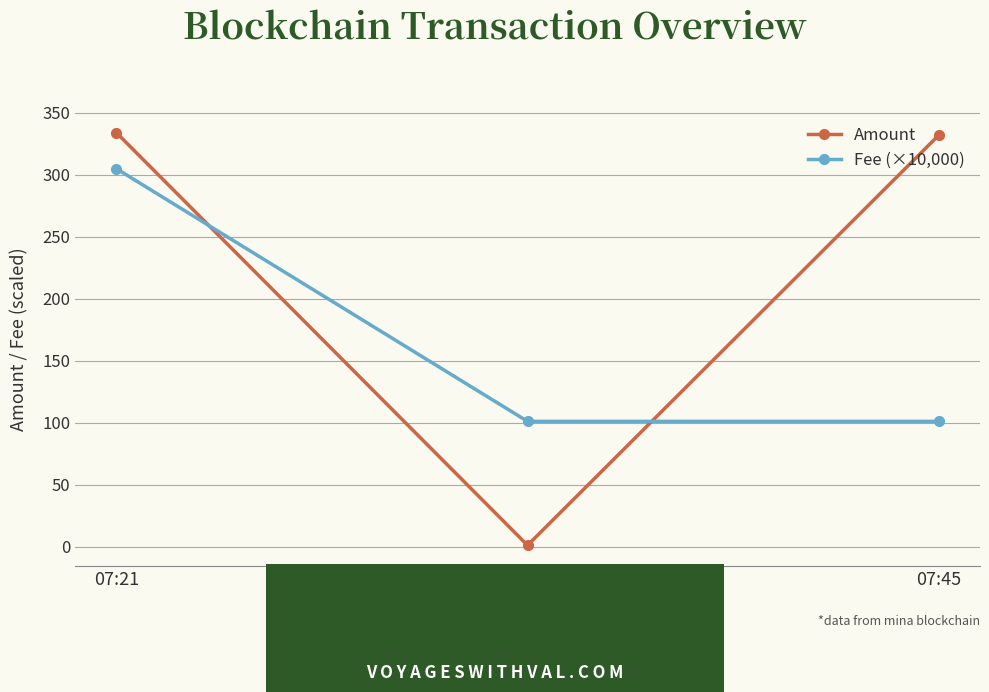

True or false: Amount has a value of 129.5 at 07:21.

False